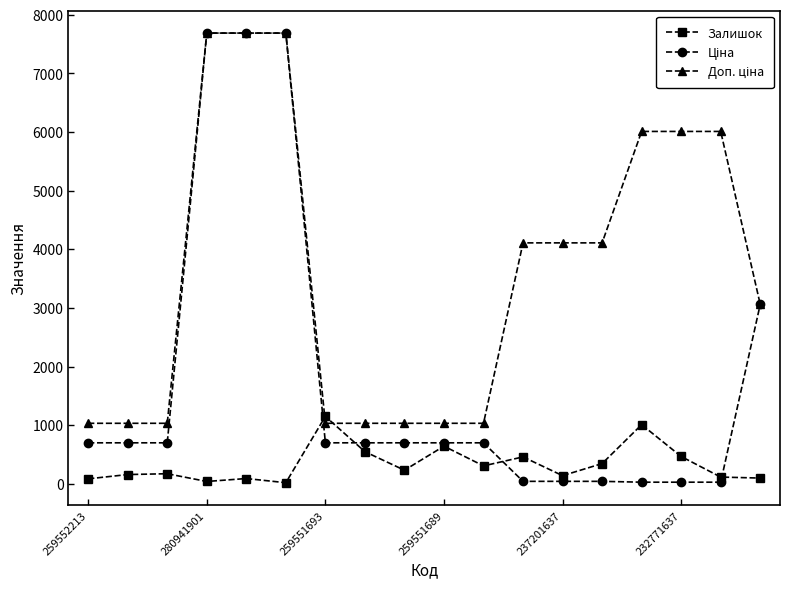

True or false: Залишок has more than 1 points higher than both neighbors.

True